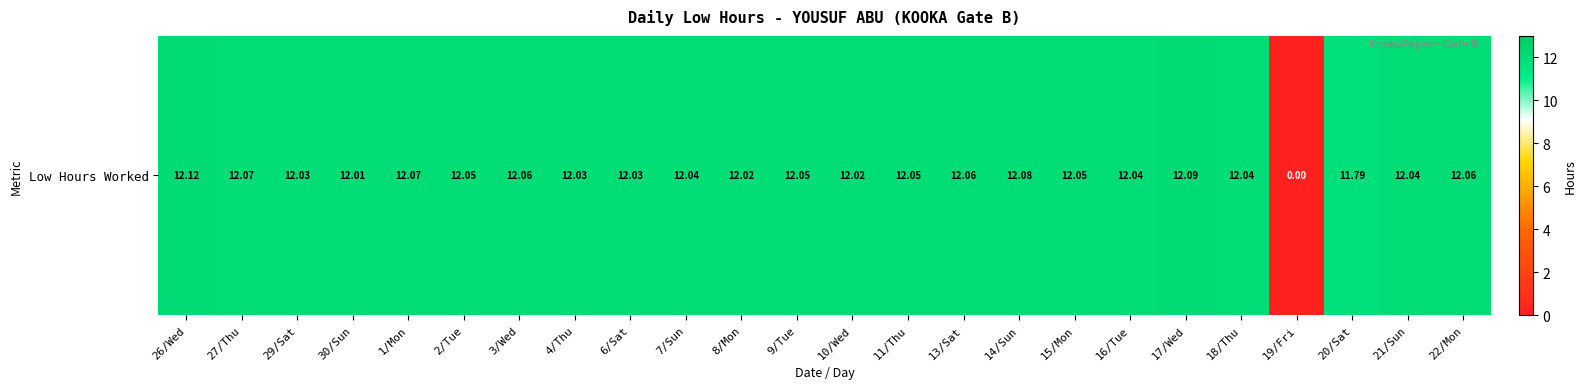

What is the difference between the maximum and second lowest values?

0.3